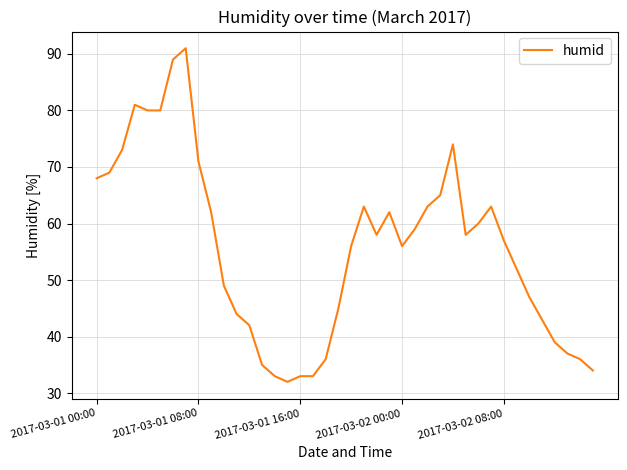

What is the difference between the maximum and minimum values?

59